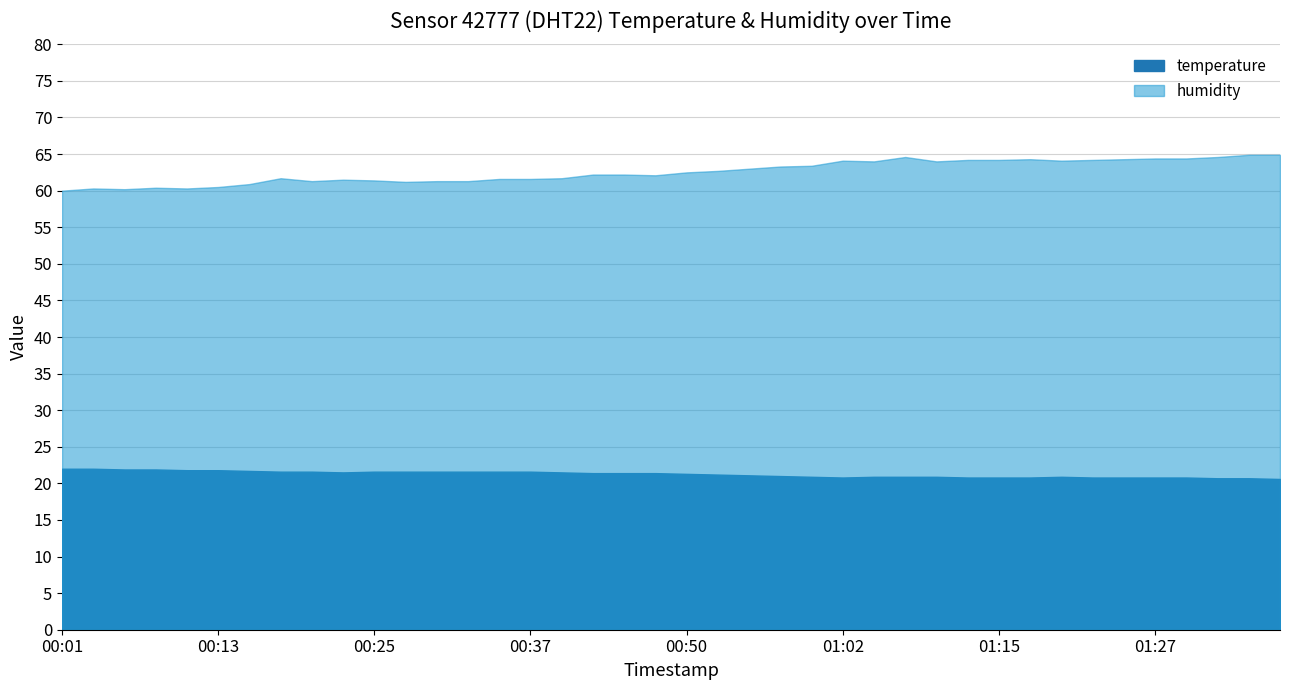

Is the value of humidity at 00:47 greater than the value of temperature at 00:28?

Yes